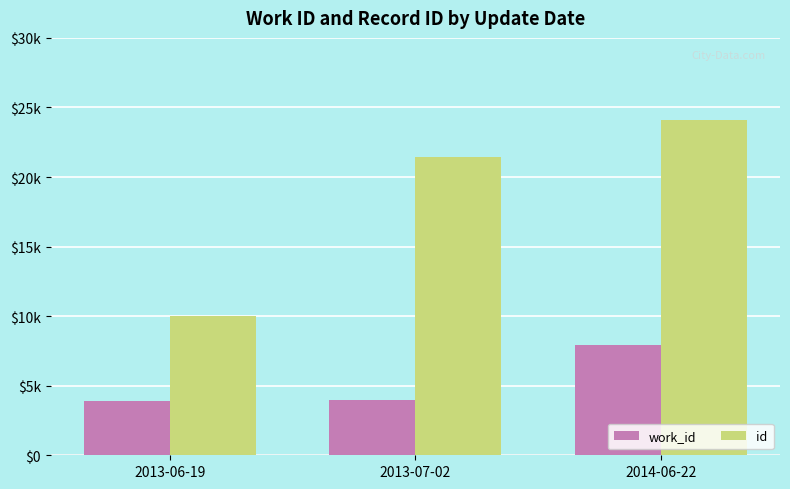

At which label is work_id closest to 5910?

2013-07-02